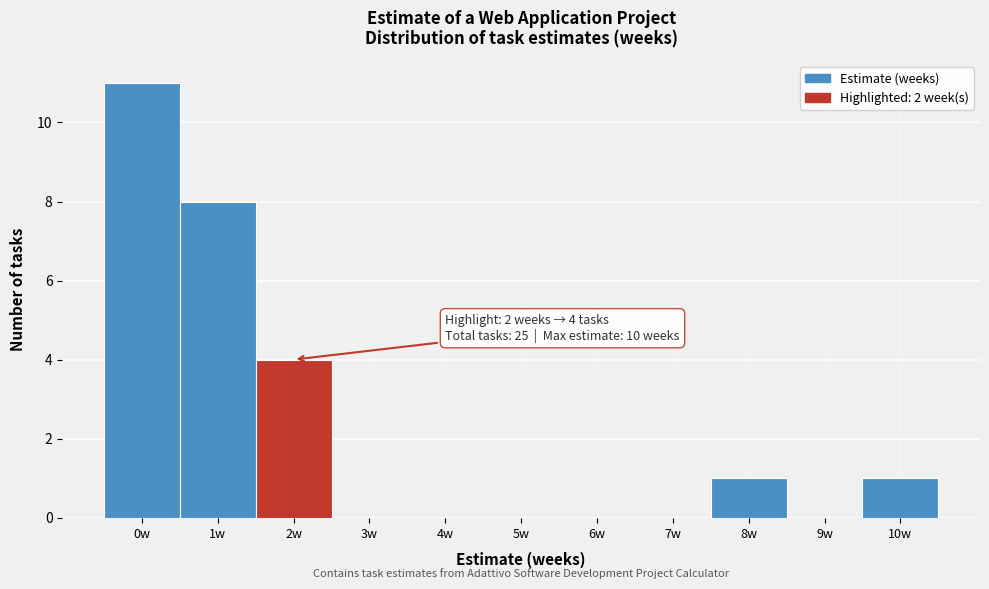

Over which range of the x-axis is the bar tallest?

-0.5 to 0.5